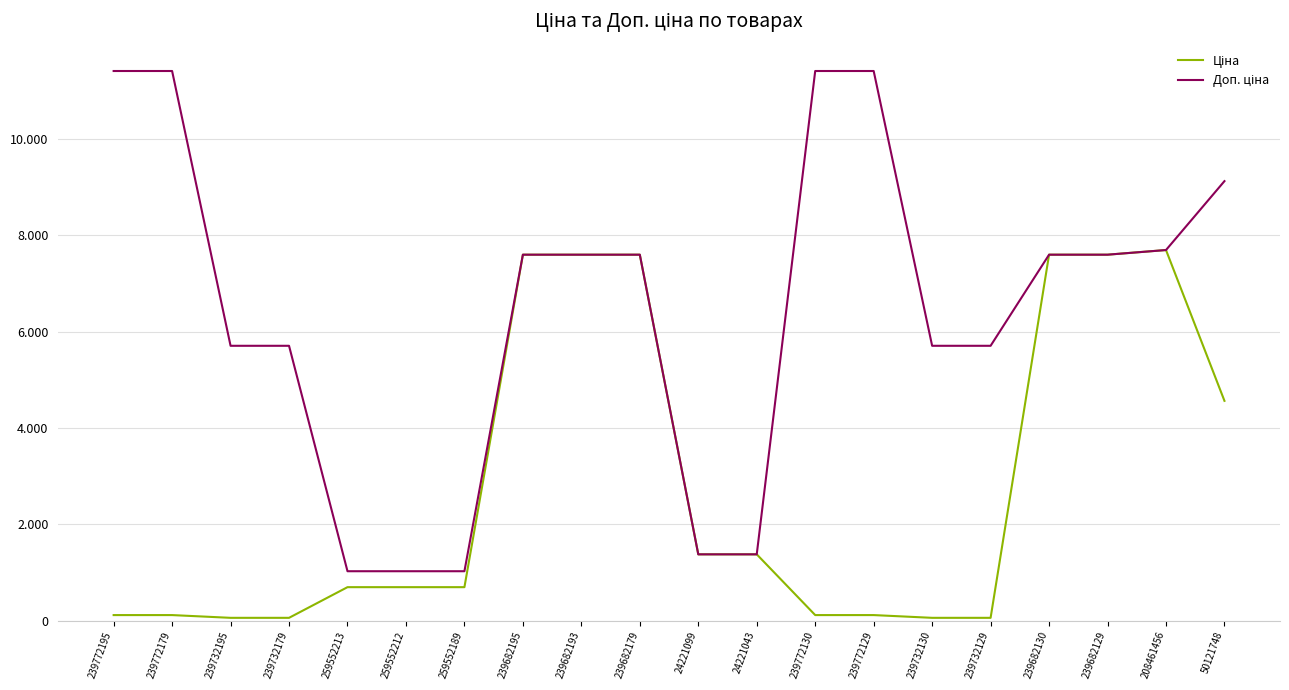

Does the chart have visible grid lines?

Yes